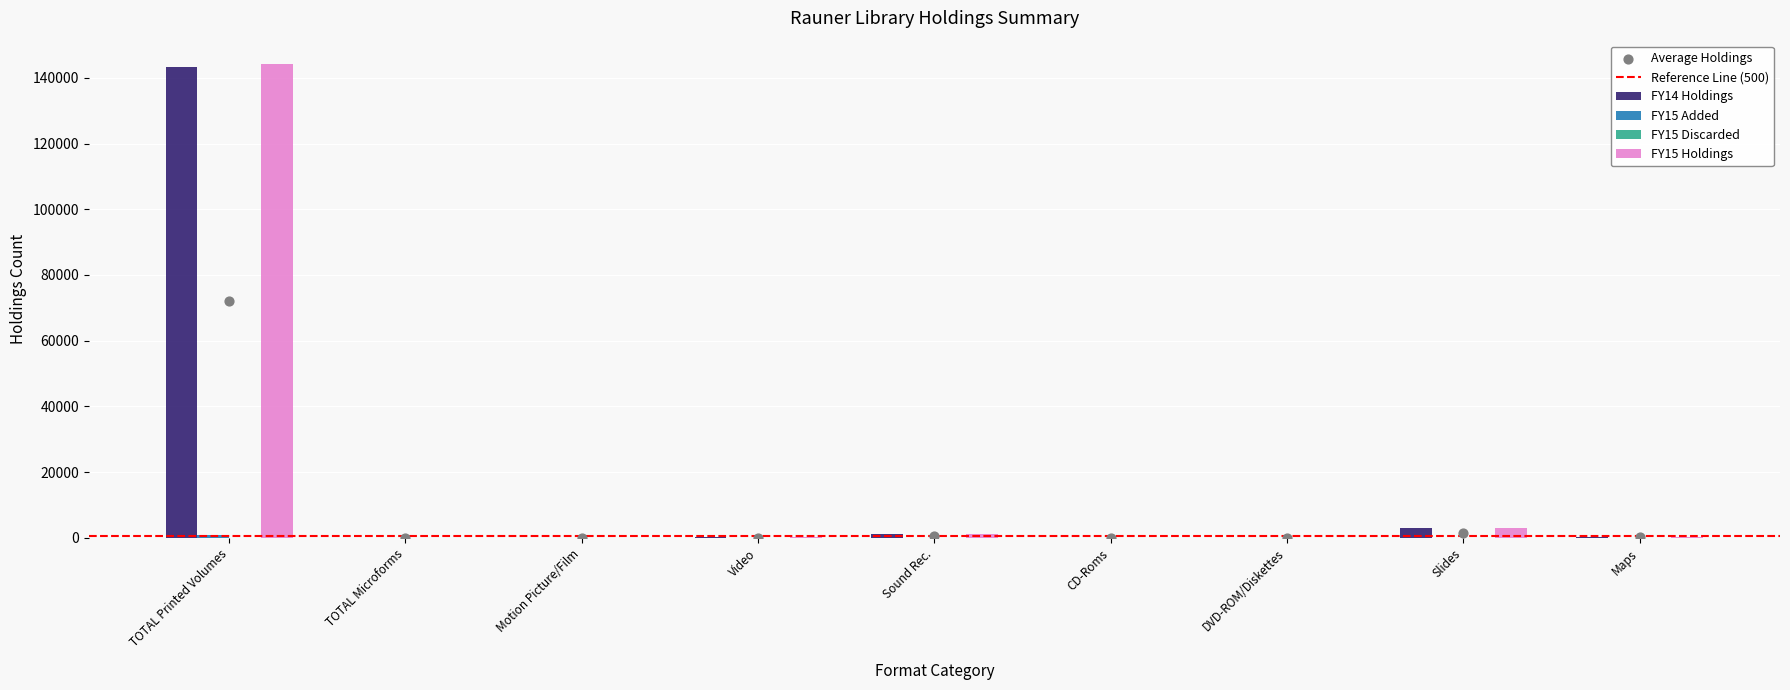

Which series contains the lowest Y value?

FY14 Holdings